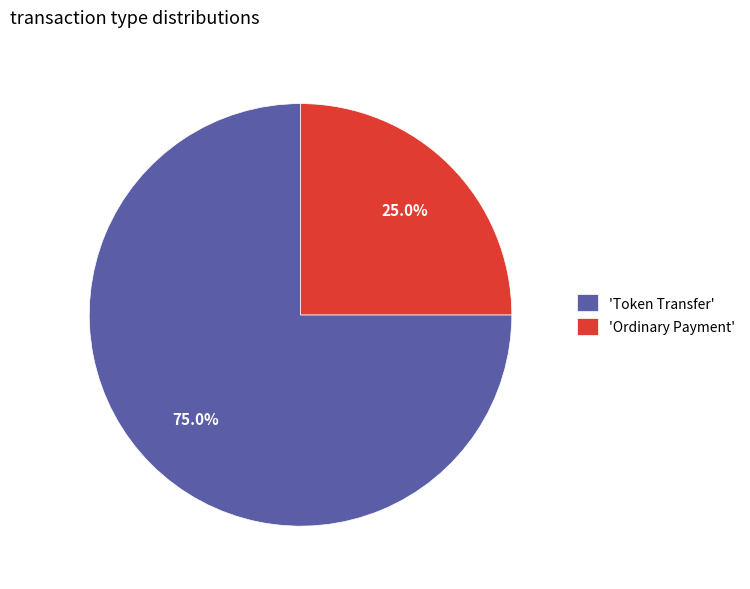

What percentage do 'Token Transfer' and 'Ordinary Payment' together represent?

100.0%